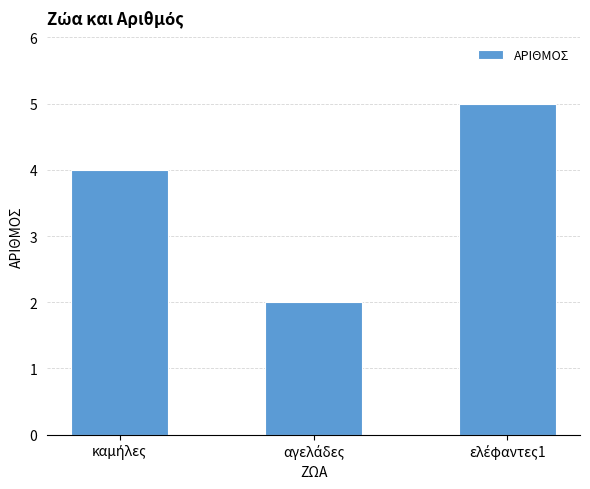

What is the sum of all values?

11